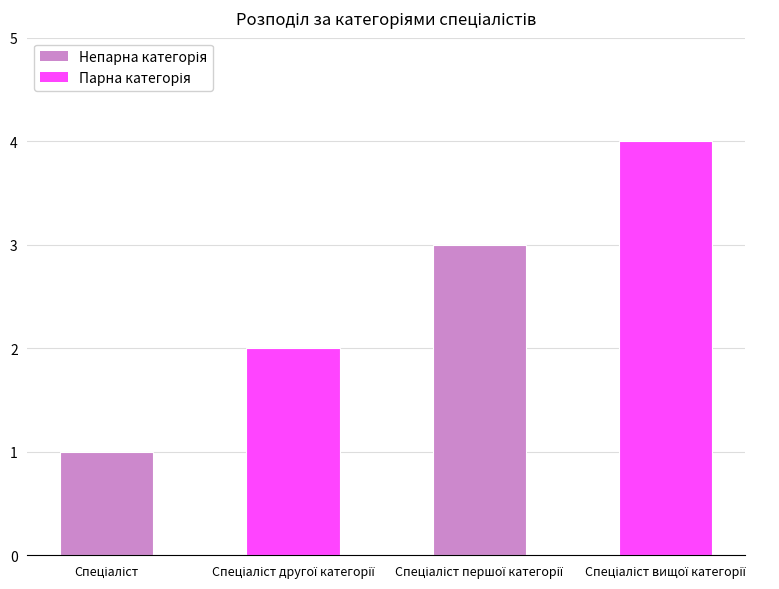

What is the difference between the maximum and minimum values?

3